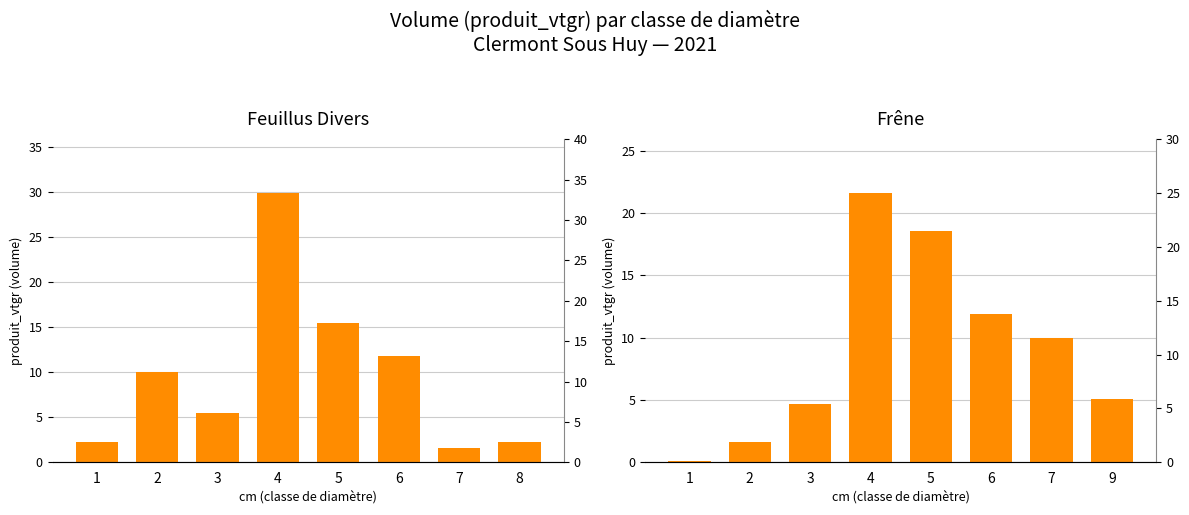

Rank the series by their maximum value, from lowest to highest.

FRENE, FEUILLUS DIVERS